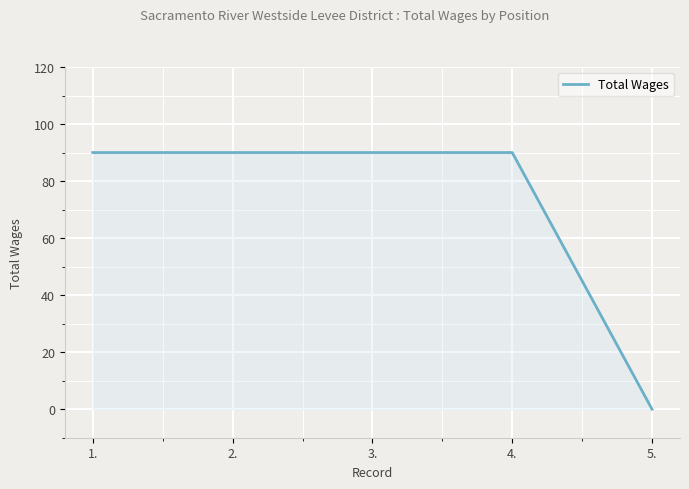

Reading left to right, list all the values displayed in this chart.

1.=90	2.=90	3.=90	4.=90	5.=0